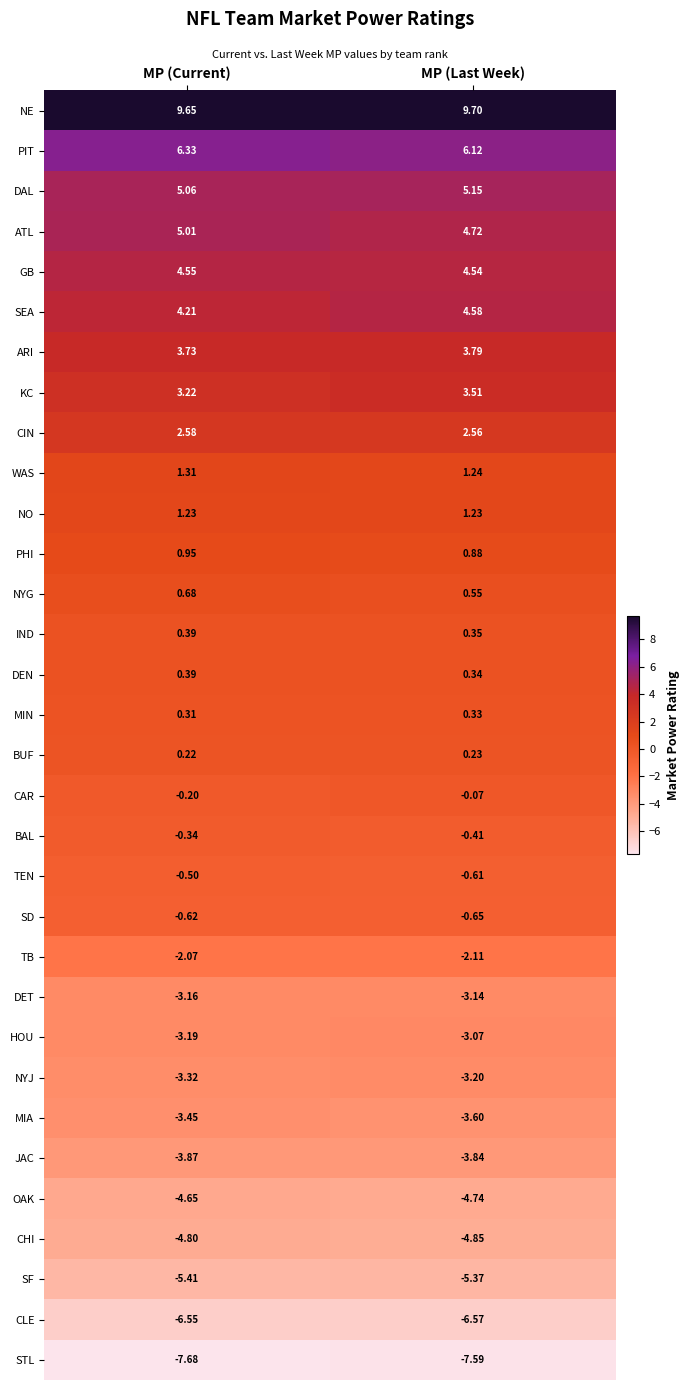

Which category has the highest value in the SD series?

MP (Current)